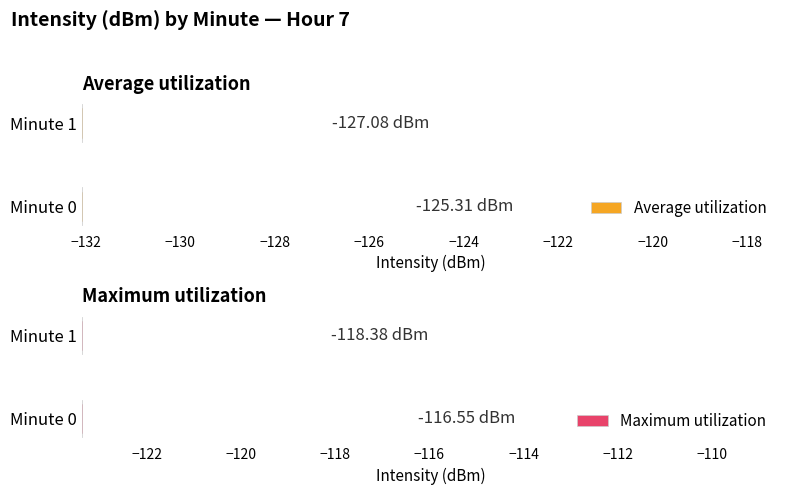

At how many categories does at least one series exceed -118?

1